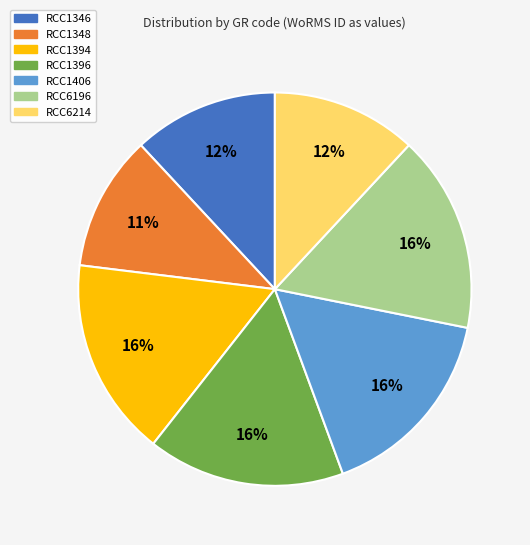

To the nearest percent, what is the average slice percentage?

14%